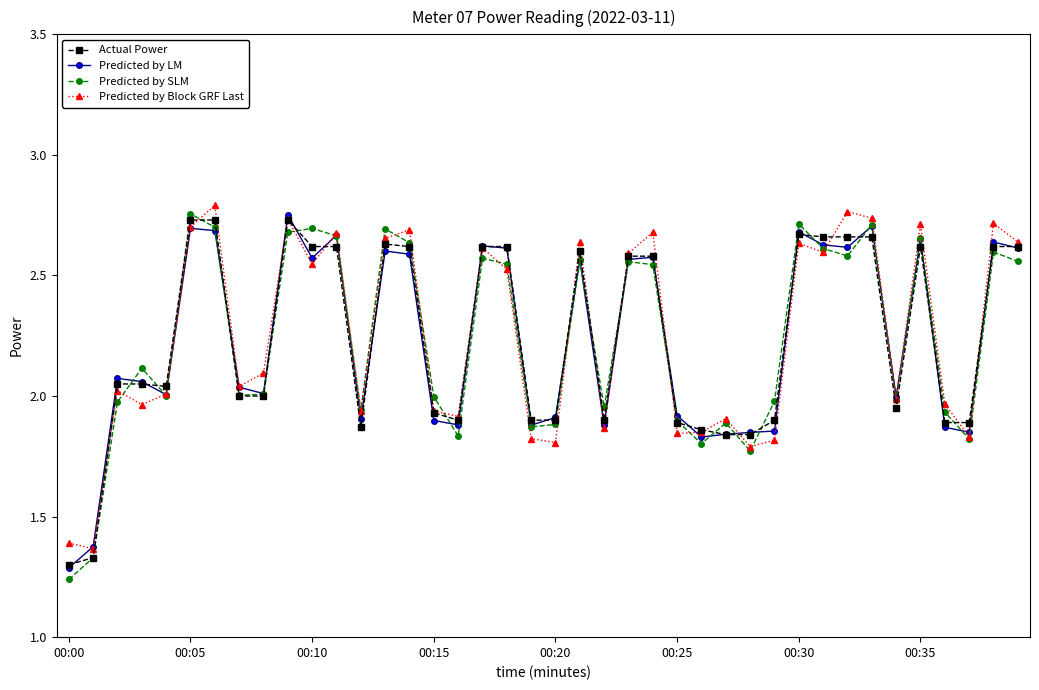

Does the chart display data point markers on the line(s)?

Yes